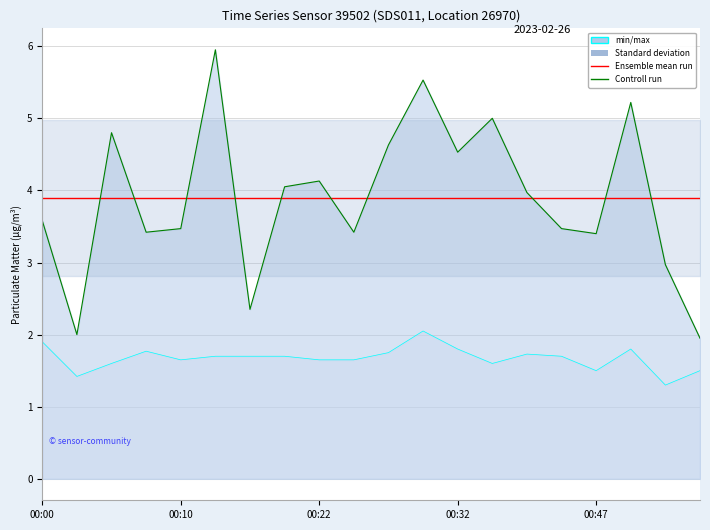

What is the sum of all Controll run values?

77.8